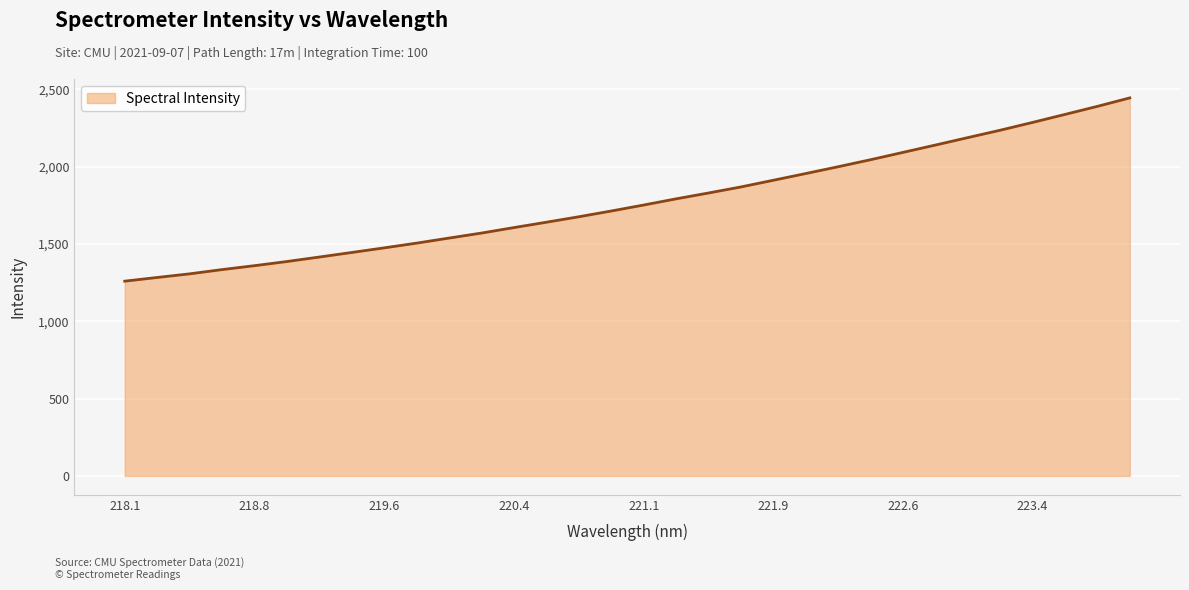

What is the difference between the maximum and minimum values?

1185.0